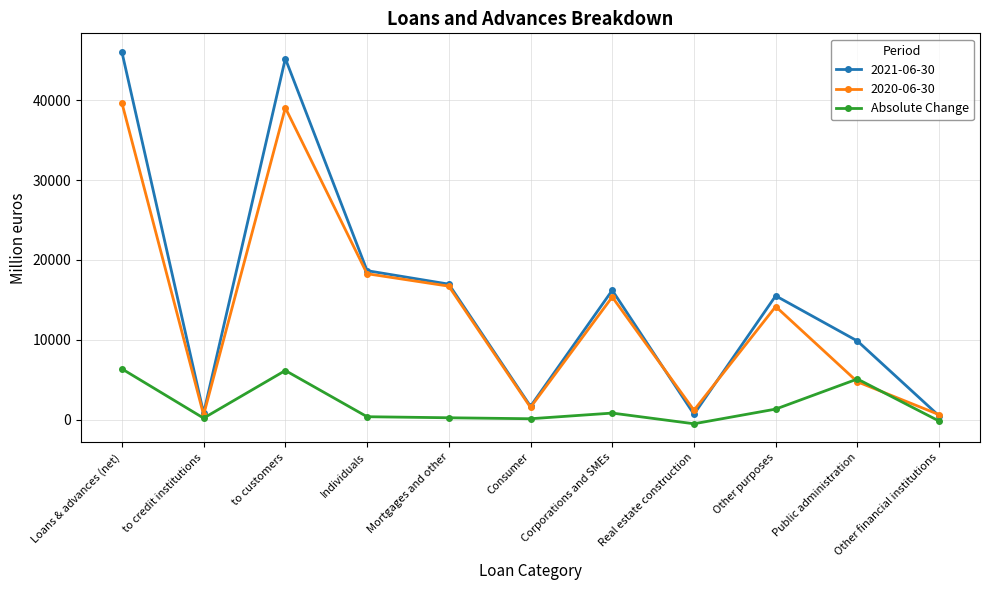

What is the spread (max minus min) of values at Loans & advances (net)?

39653